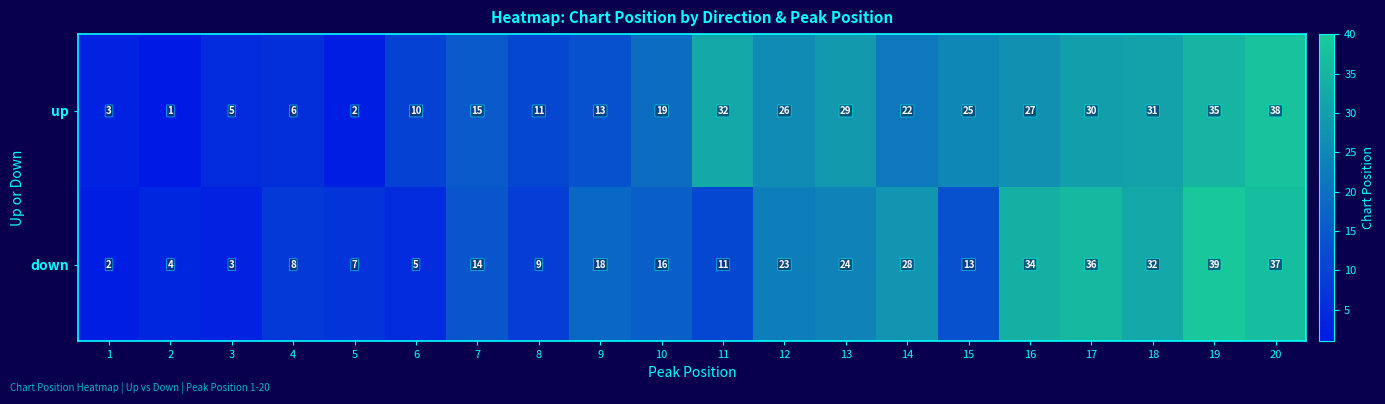

What is the difference between the highest and lowest values at 11?

21